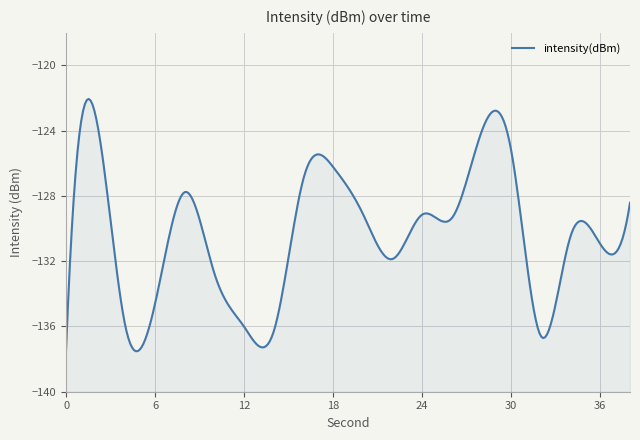

Reading left to right, list all the values displayed in this chart.

-137.4	-123.1	-136.0	-134.6	-127.8	-132.8	-136.0	-136.3	-126.9	-126.2	-129.1	-131.9	-129.1	-129.3	-124.1	-125.2	-136.6	-130.4	-130.9	-128.4